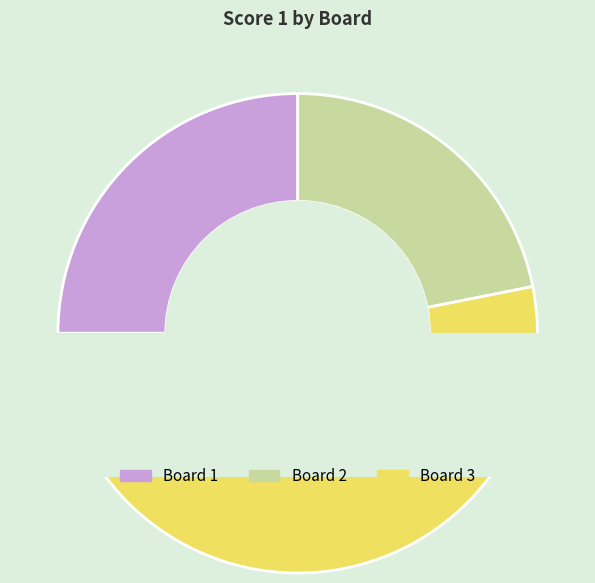

To the nearest percent, what is the difference between the largest and smallest slice percentages?

31%